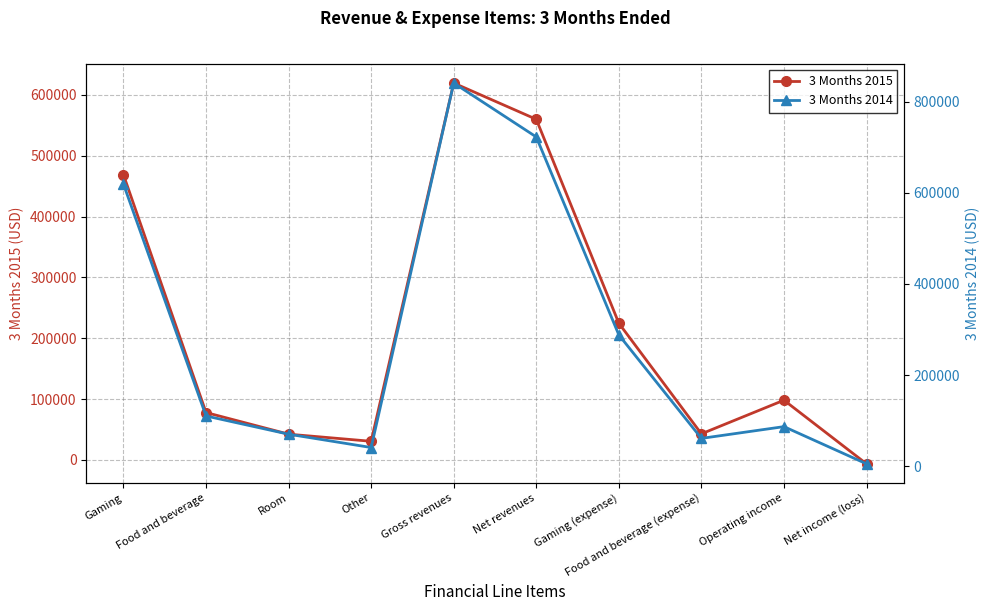

True or false: 3 Months 2014 and 3 Months 2015 cross at least once.

True